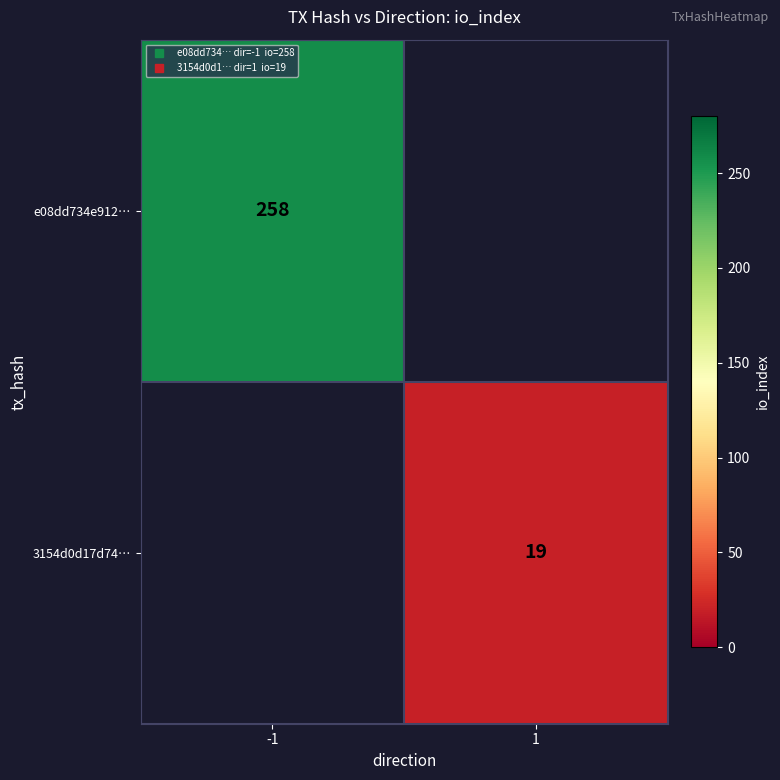

At how many categories does at least one series exceed 165?

1